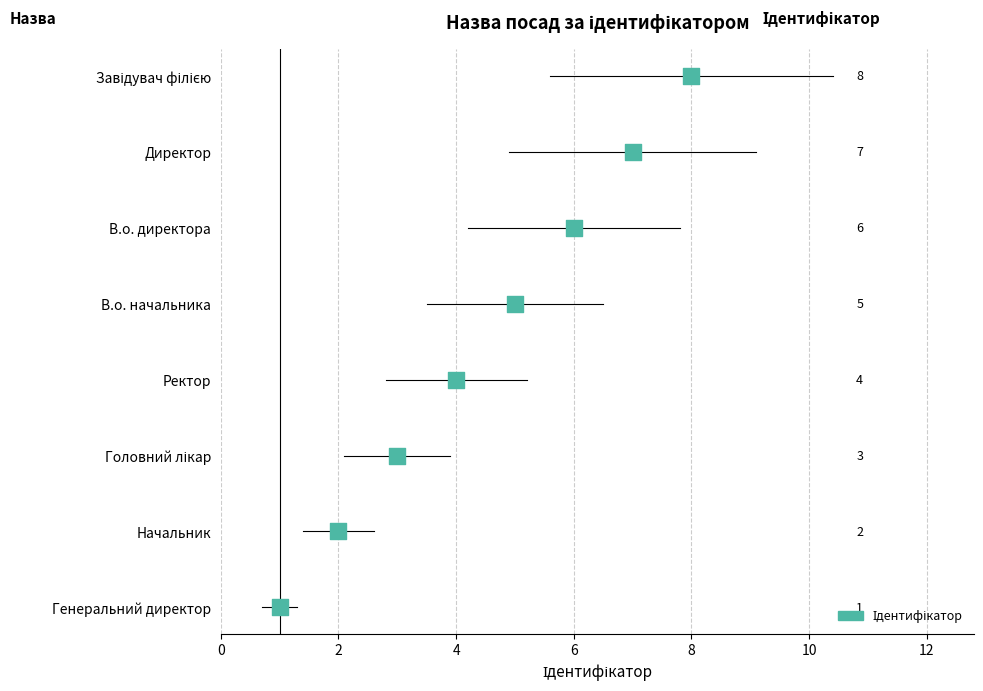

Between Головний лікар and Начальник, which is larger?

Головний лікар